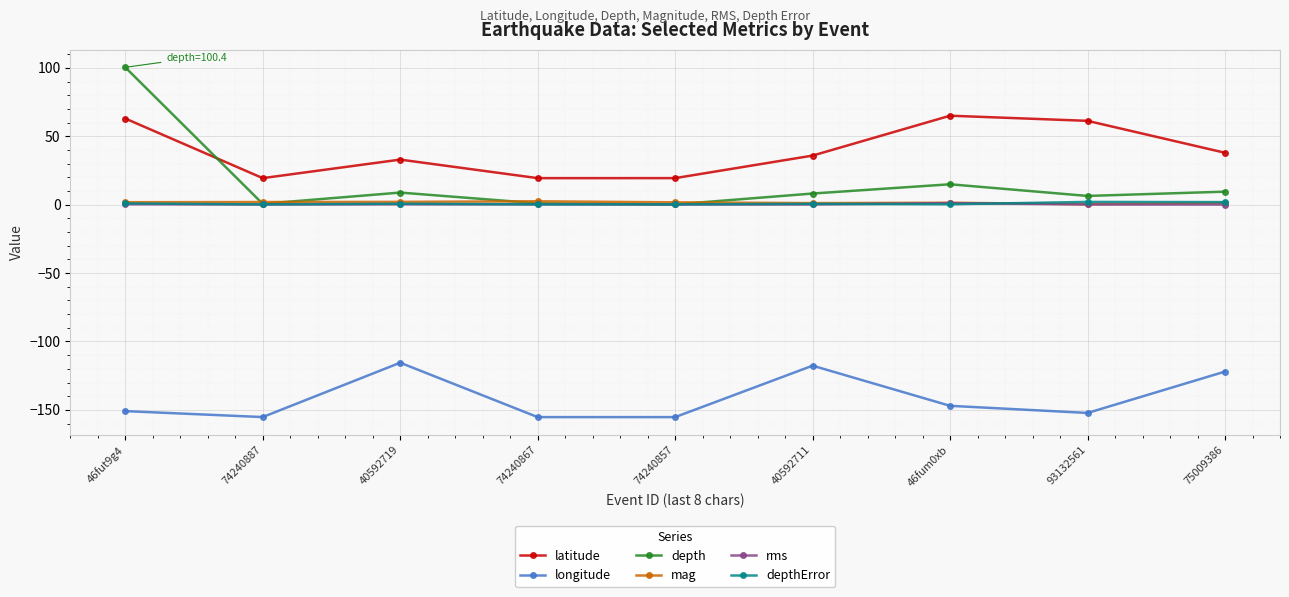

True or false: depthError and longitude cross at least once.

False